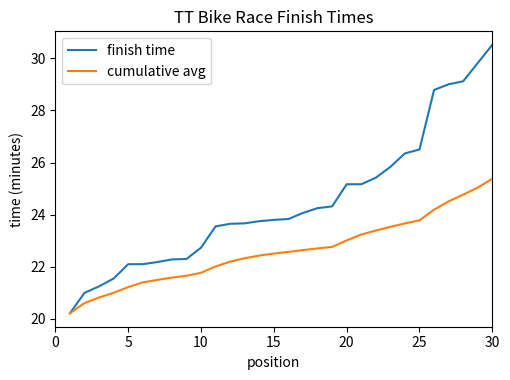

List the series in order of their peak value, highest first.

finish time, cumulative avg